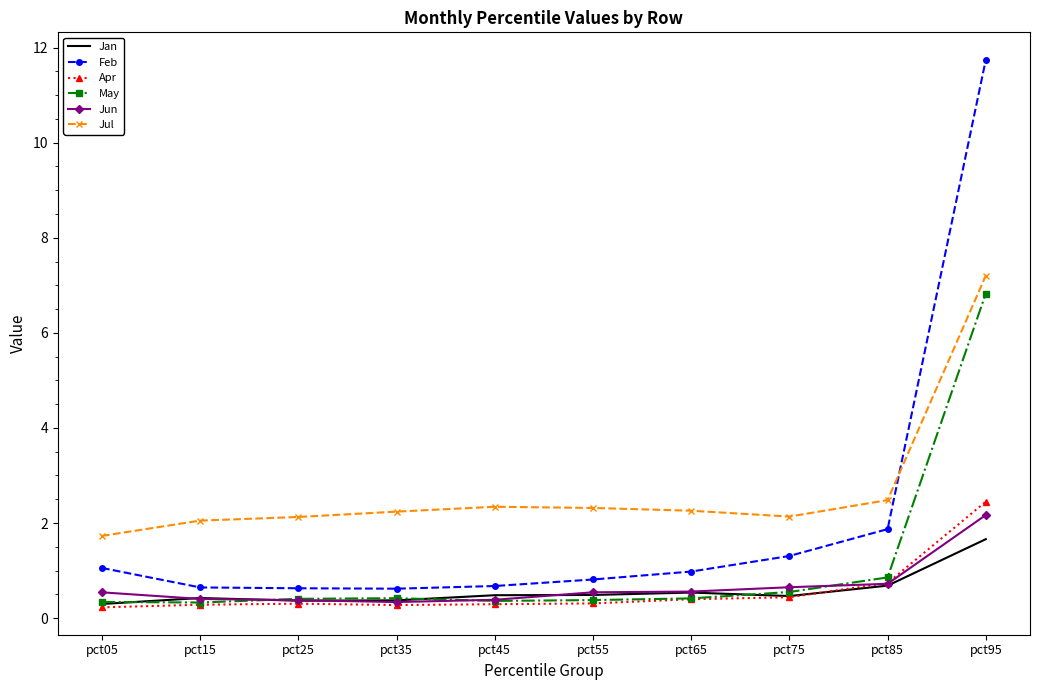

At which label does Jul reach its minimum?

pct05